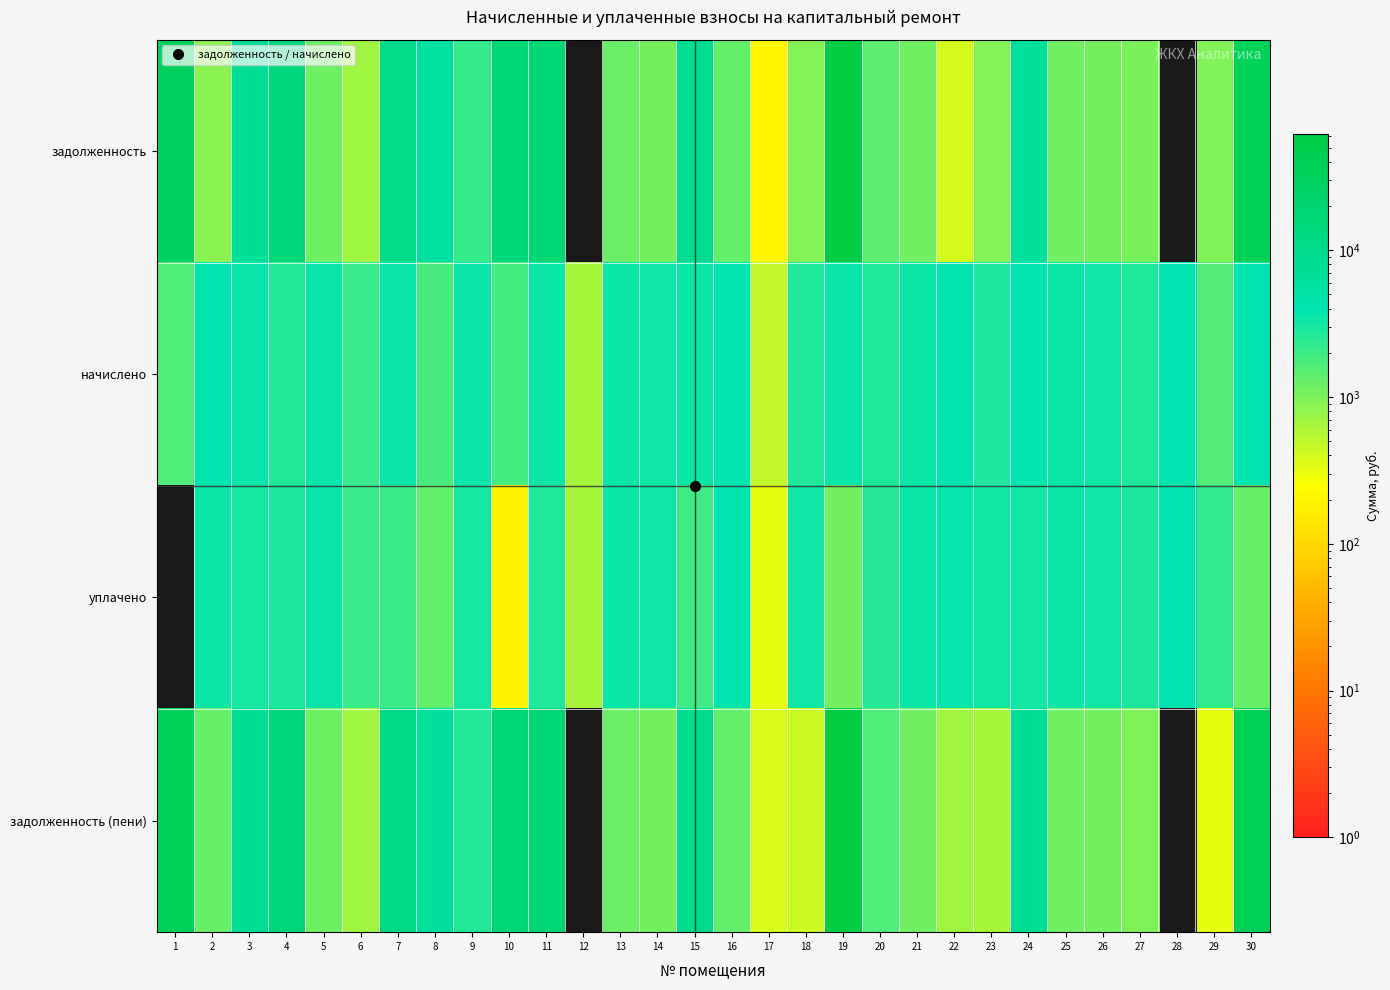

What is the total value across all series at 20?

8467.9